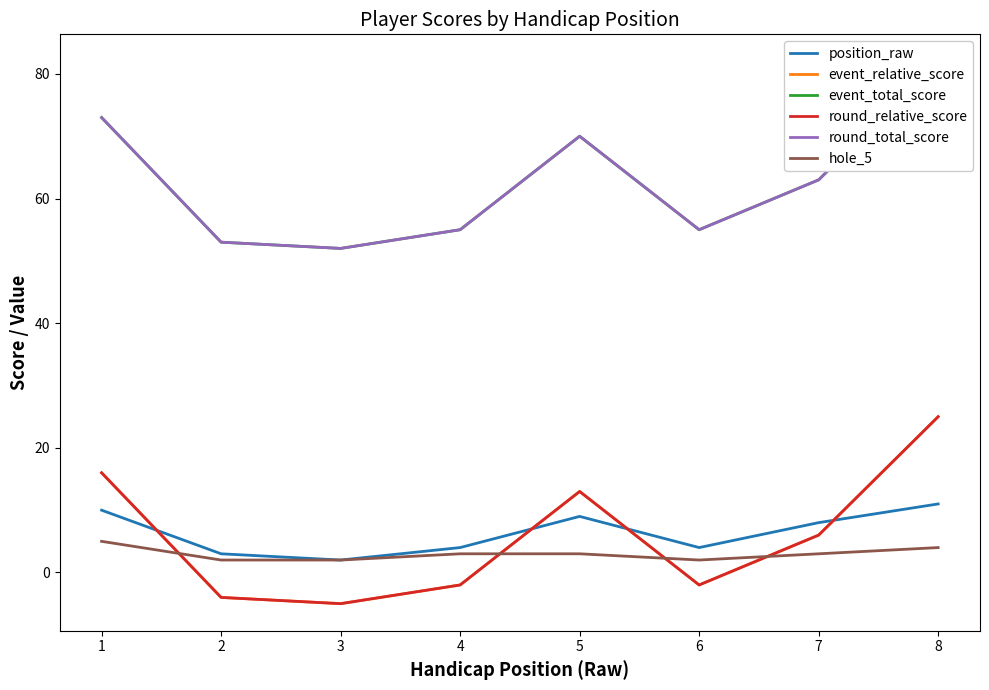

What is the difference between the second highest and second lowest values in the event_total_score series?

20